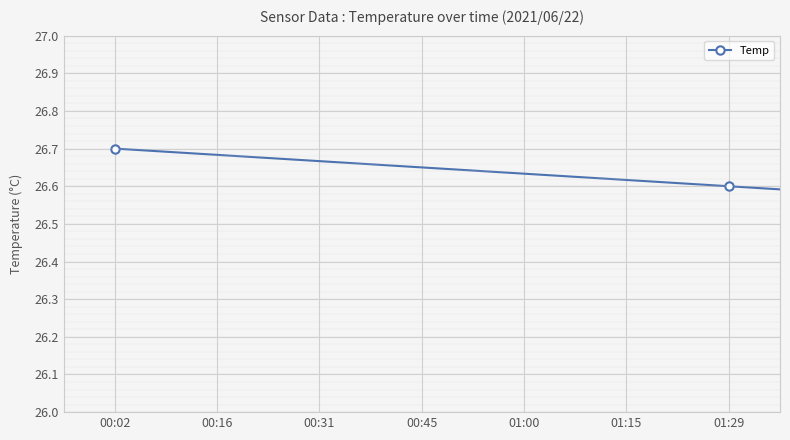

What is the smallest value displayed?

26.3